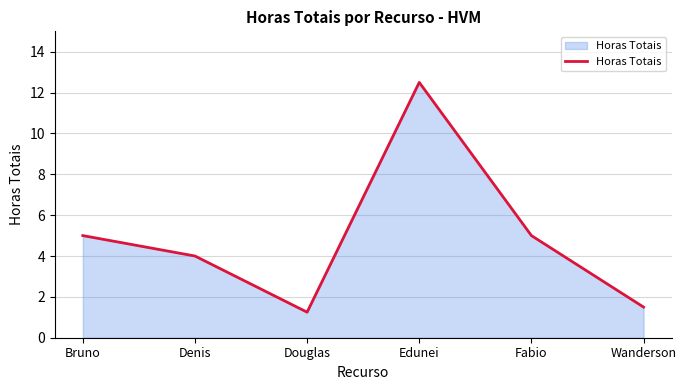

What is the approximate value at Edunei?

12.5